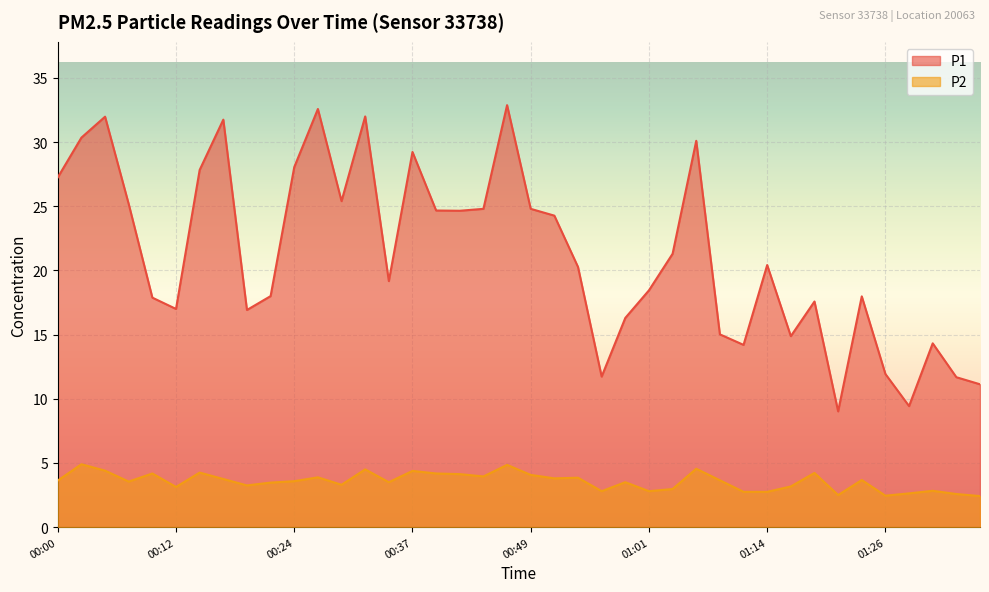

What is the greatest value displayed?

32.9